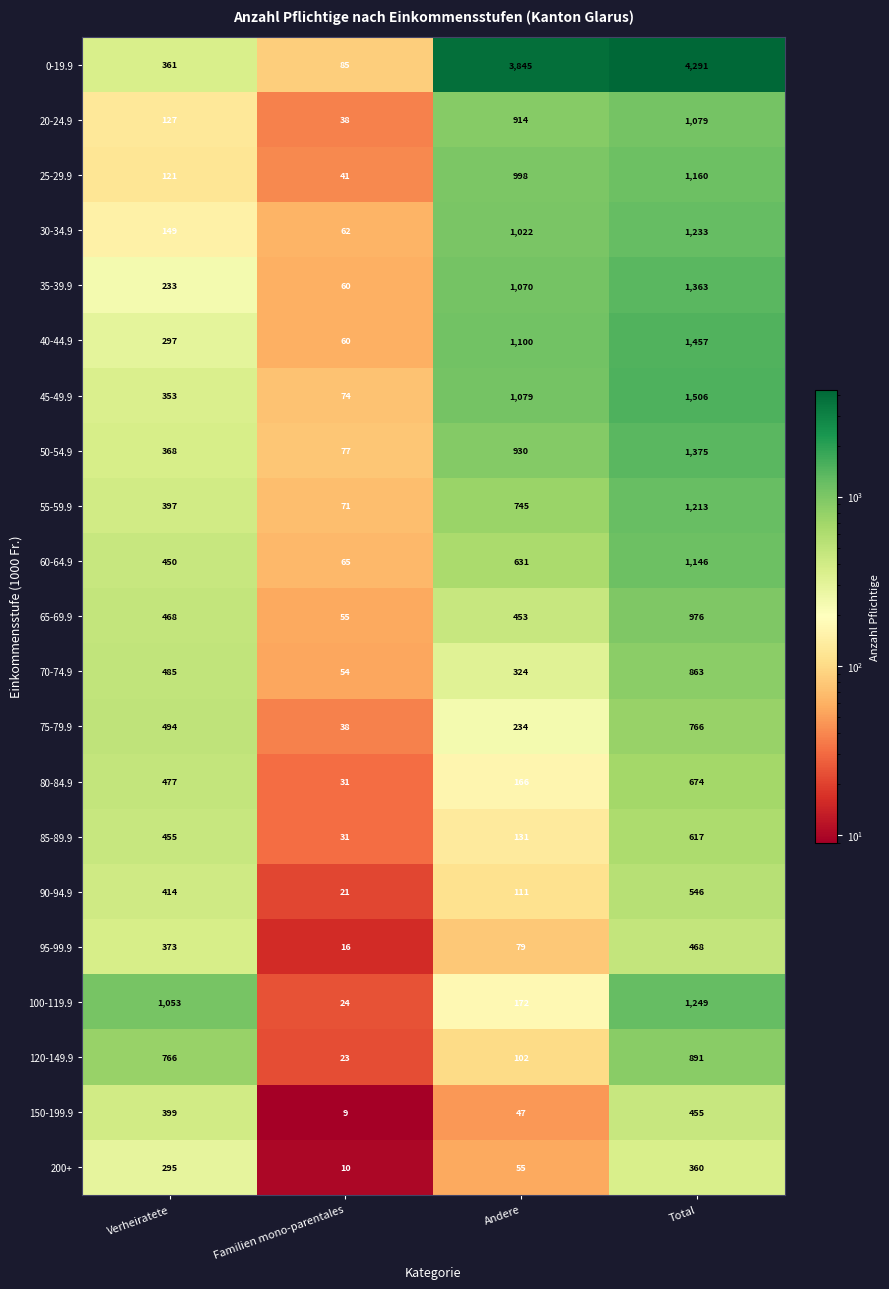

Which category has the lowest value in the 75-79.9 series?

Familien mono-parentales